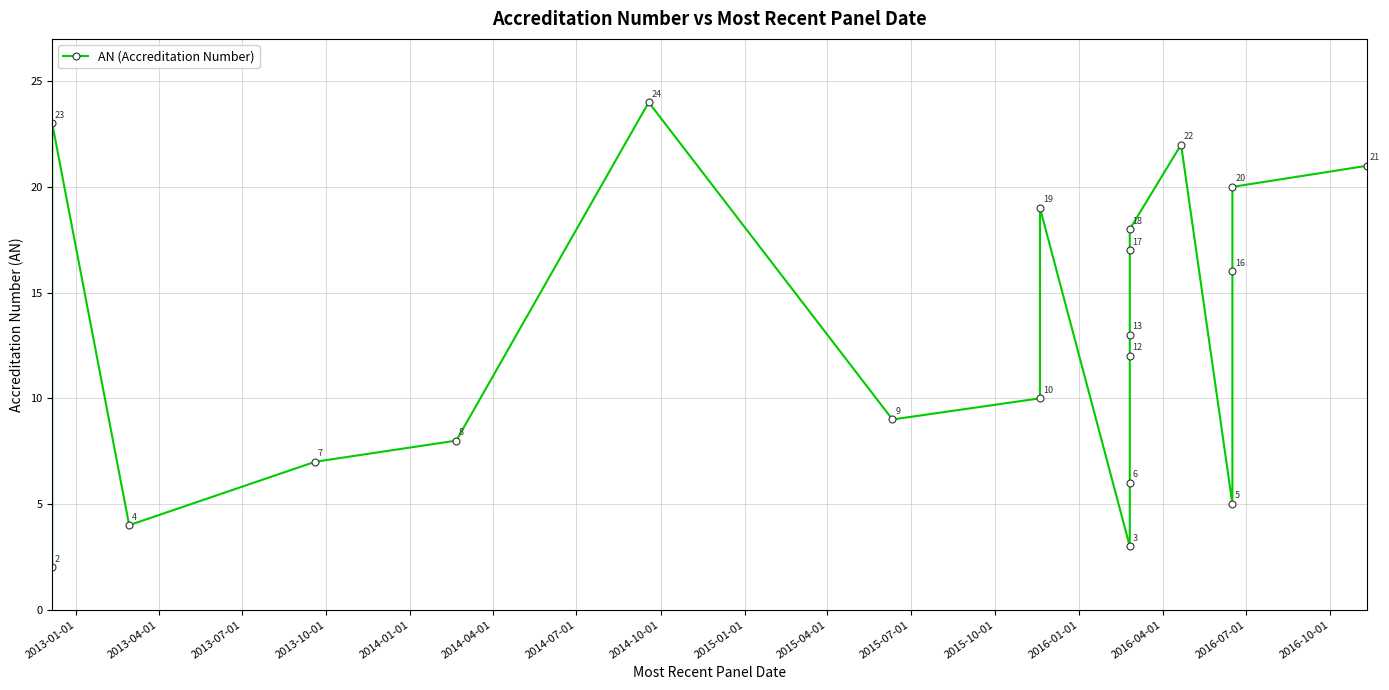

What is the smallest value displayed?

2